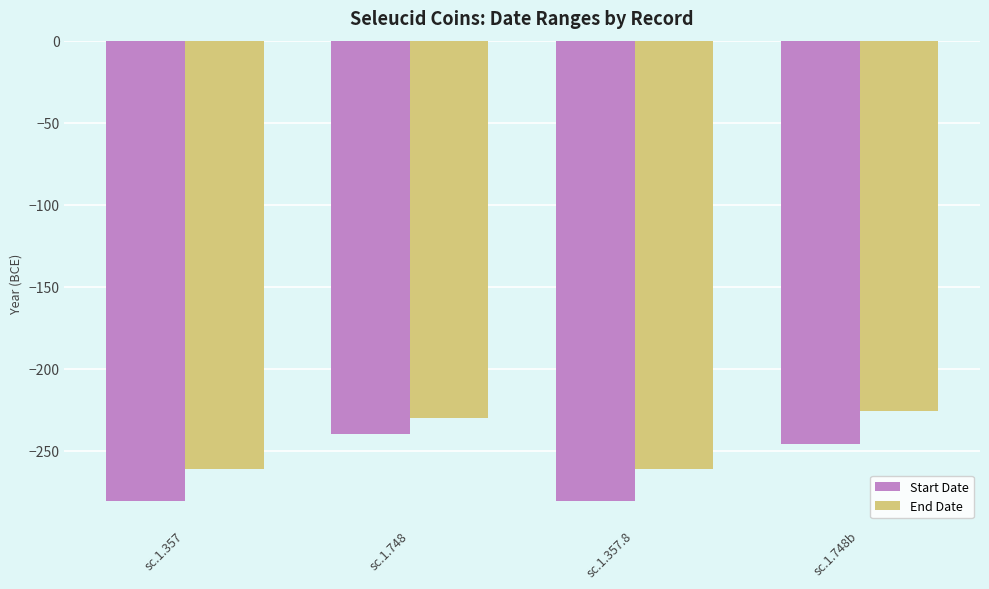

The value of End Date at sc.1.357 is -261. True or false?

True